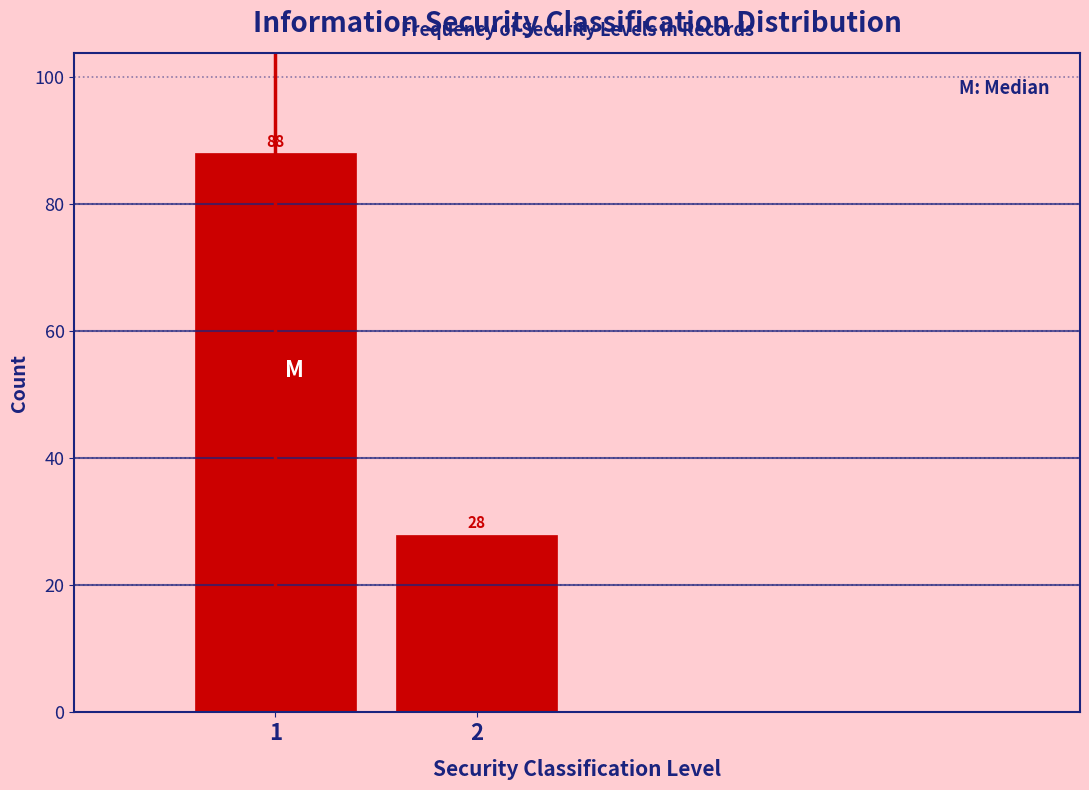

Reading left to right, extract all data points from this chart.

88	28